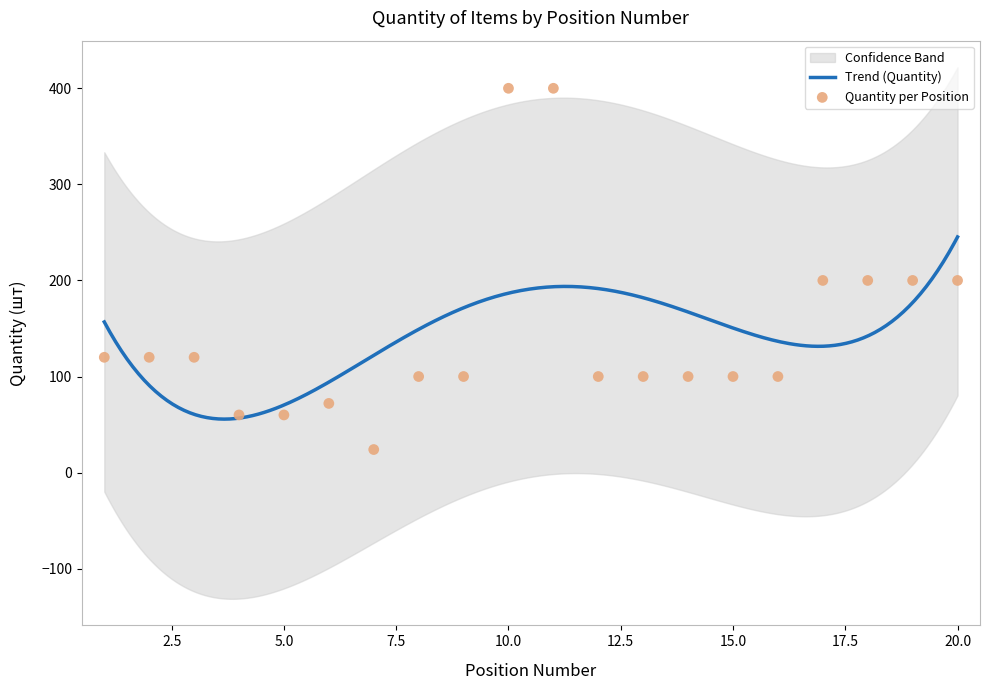

Which has a higher value, 19 or 13?

19